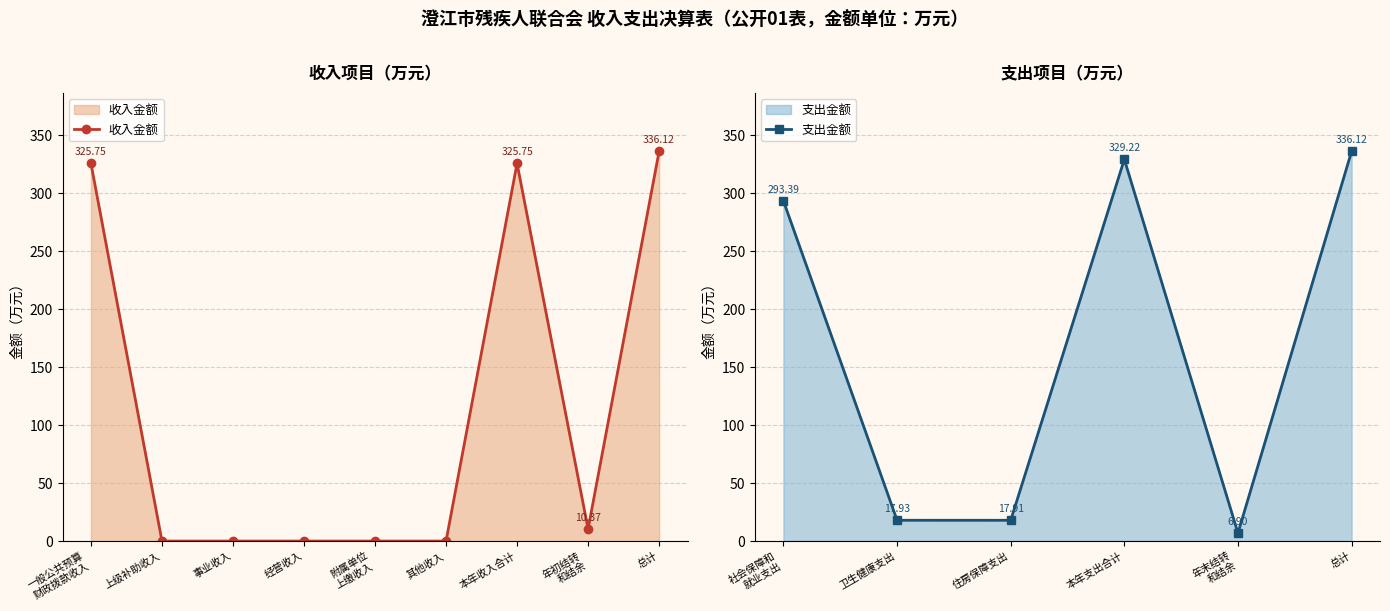

Which category has the lowest value across all series?

上级补助收入